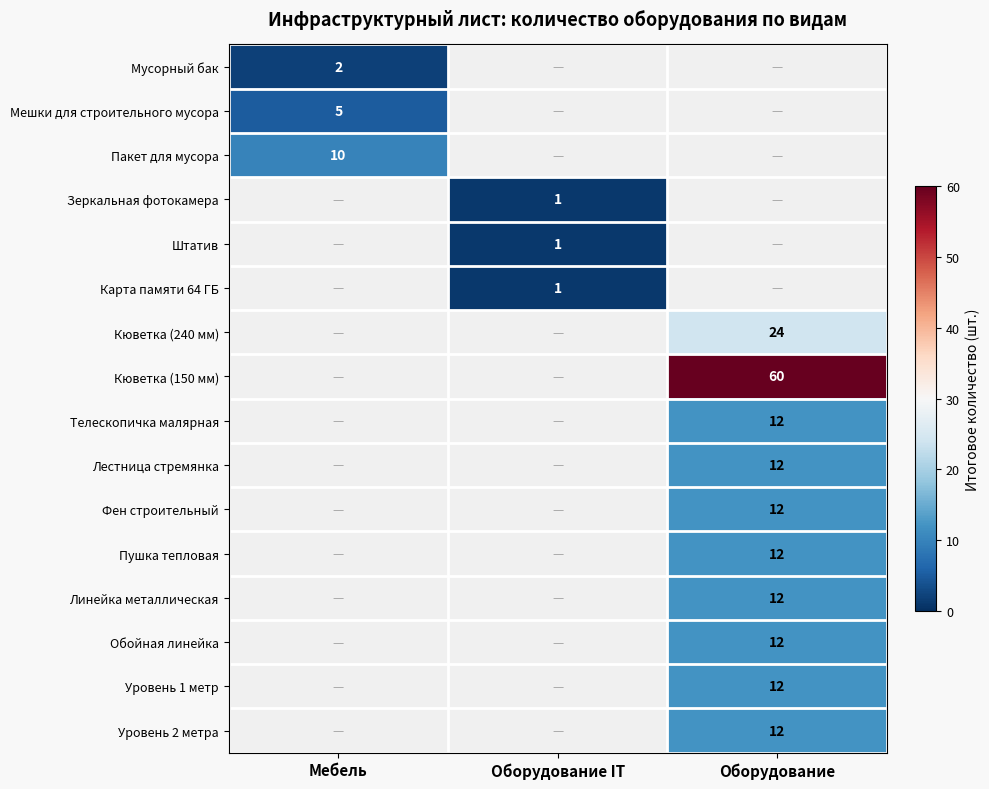

The value of Лестница стремянка at Оборудование is 17. True or false?

False